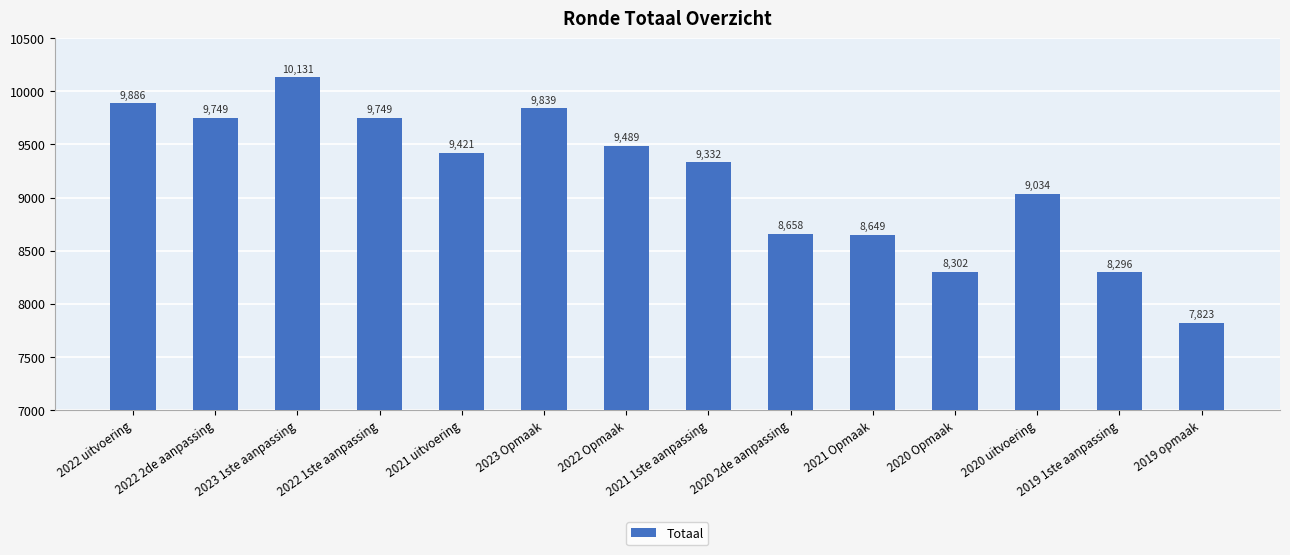

What is the difference between the maximum and minimum values?

2308